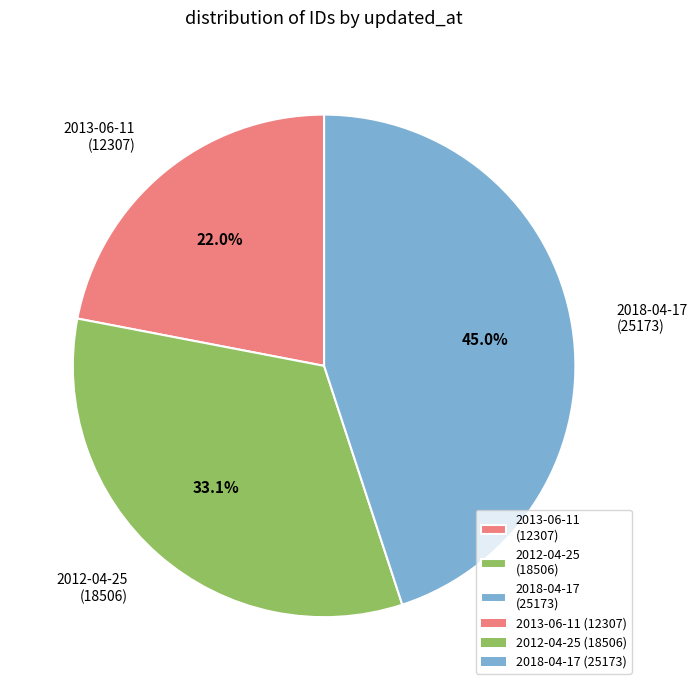

Do 2018-04-17 and 2012-04-25 together represent more than half of the pie?

Yes